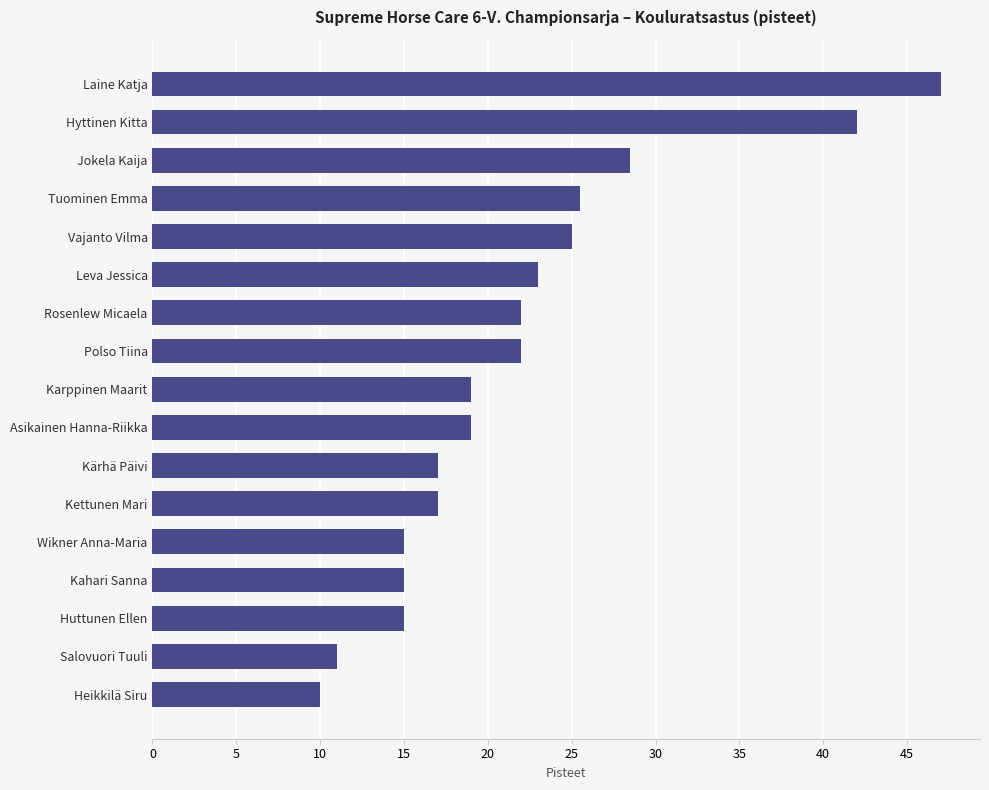

Which category has the lowest value across all series?

Heikkilä Siru